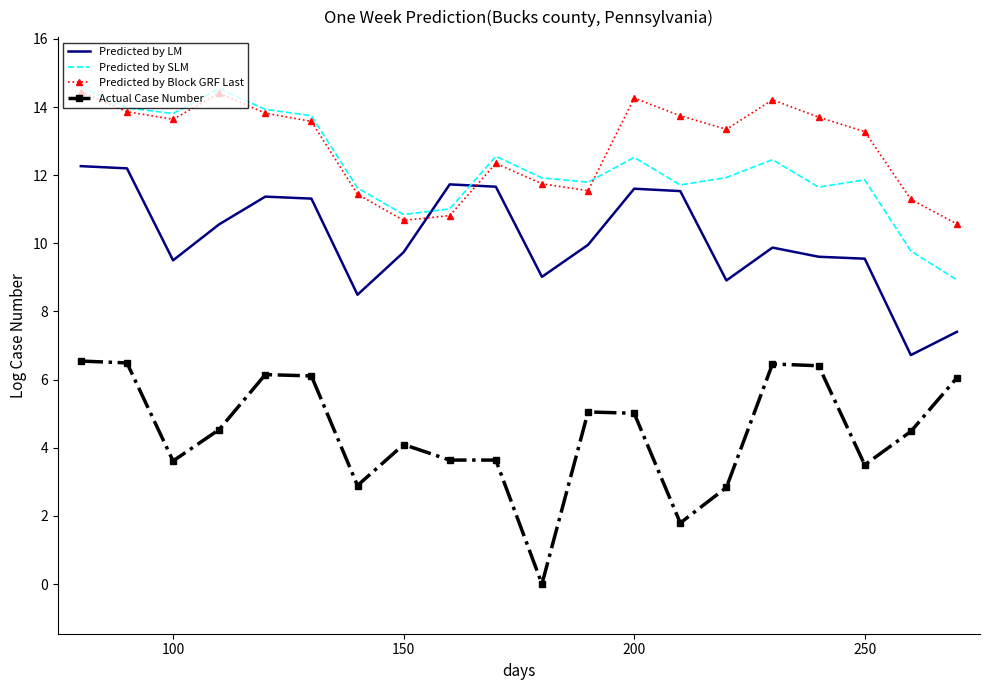

What is the maximum value for Predicted by Block GRF Last?

14.5